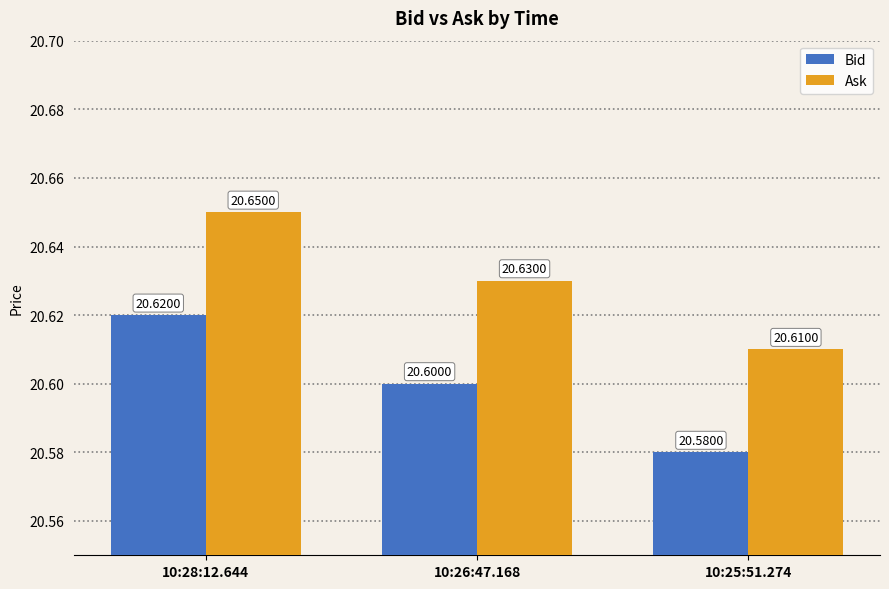

What is the approximate value of Ask at 10:25:51.274?

20.6